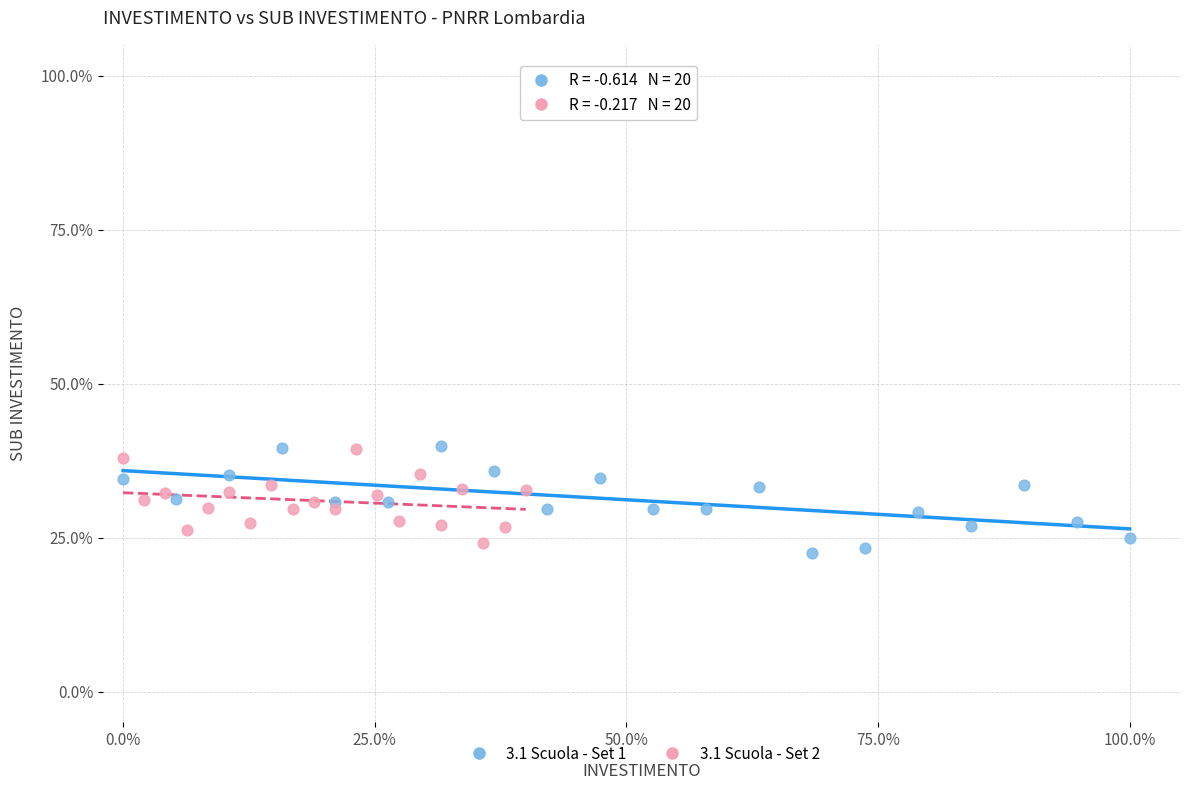

Which series contains the lowest Y value?

3.1 Scuola - Set 1